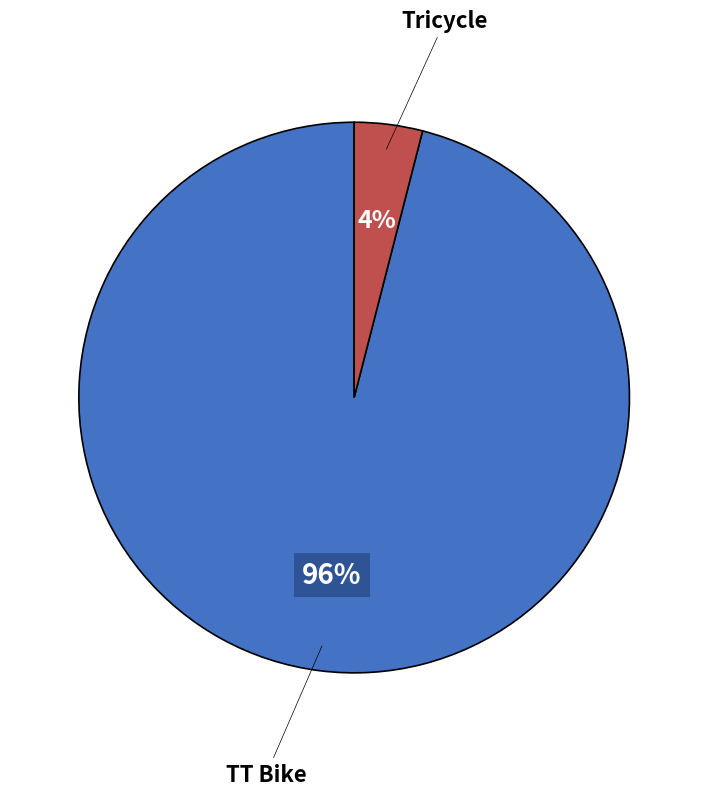

To the nearest percent, what percentage of the pie is TT Bike?

96%